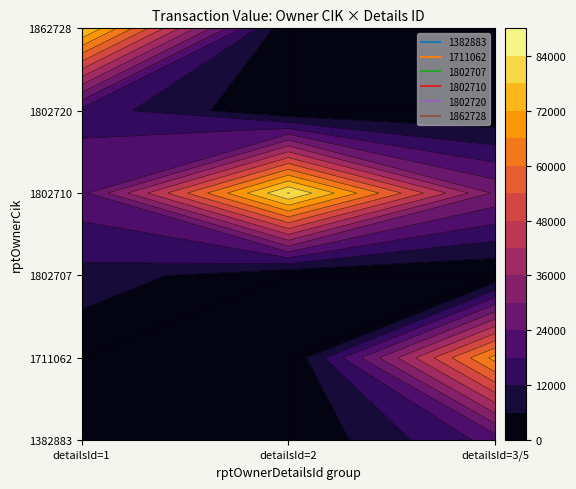

The 1711062 series shows 25403 at 1. True or false?

False